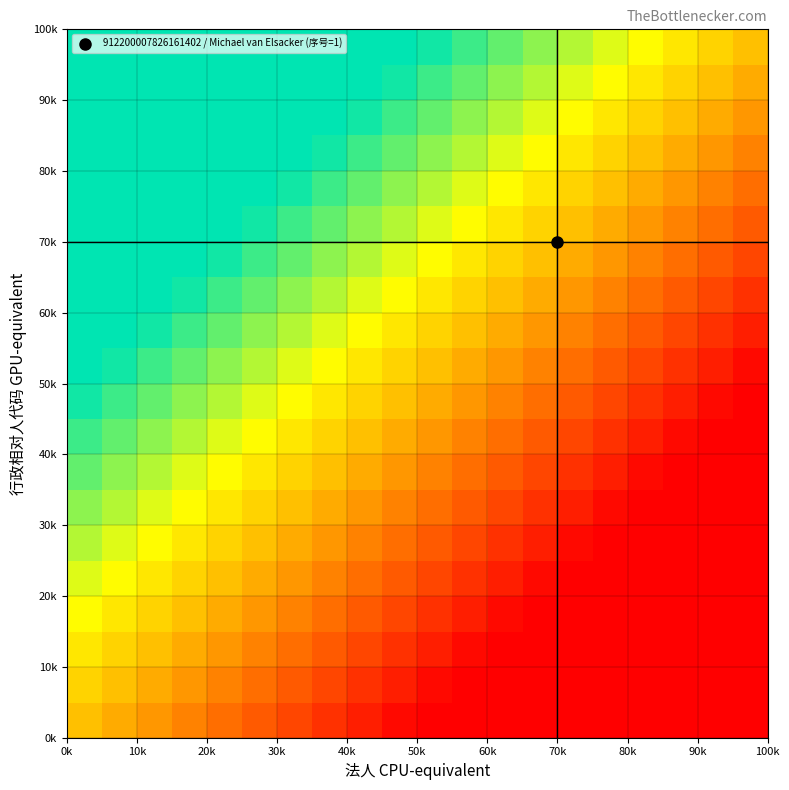

What is the smallest value displayed?

-50.0